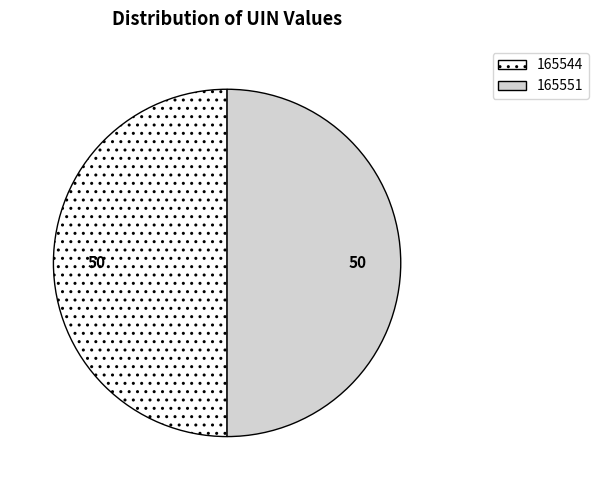

Is the sum of 165551 and 165544 greater than half?

Yes